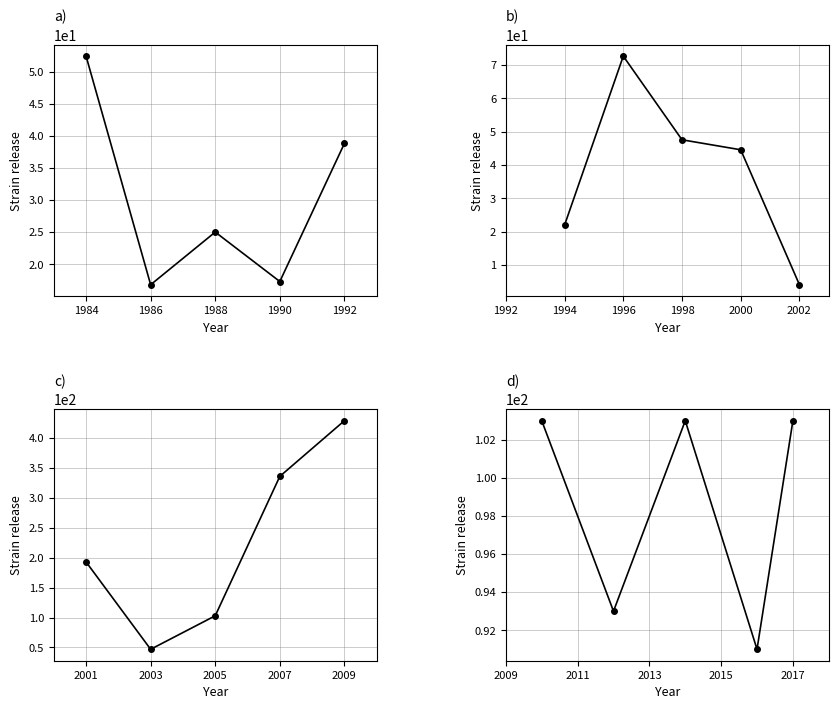

What is the difference between the maximum and second lowest values in the RPT_LEN obs 11-15 series?

10.0